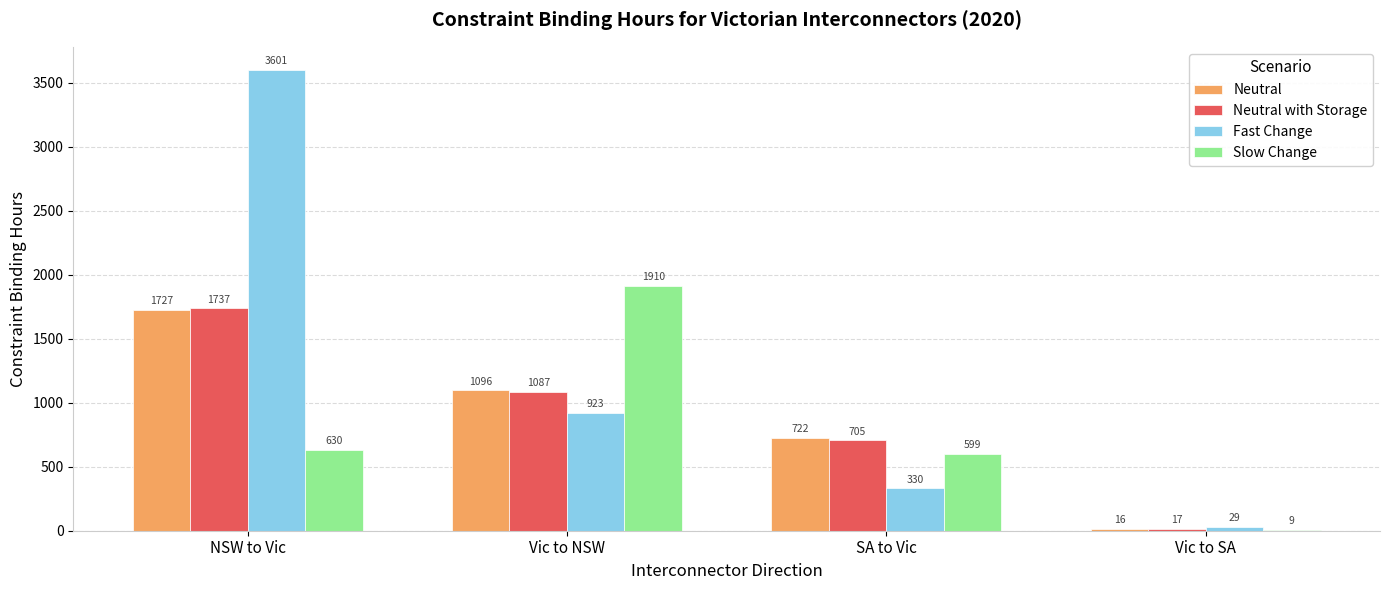

At which category is the sum across all series the highest?

NSW to Vic